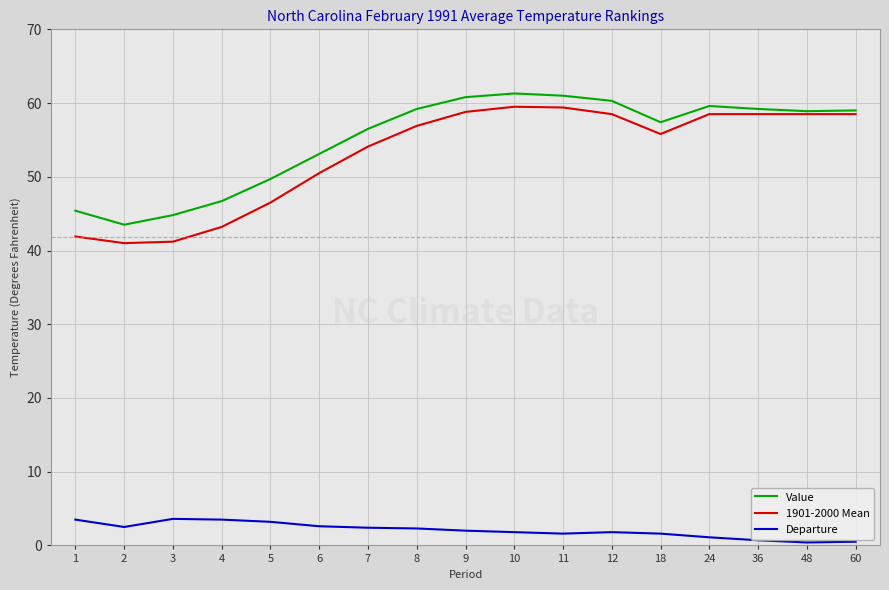

Which series changed the most between 2 and 10?

1901-2000 Mean